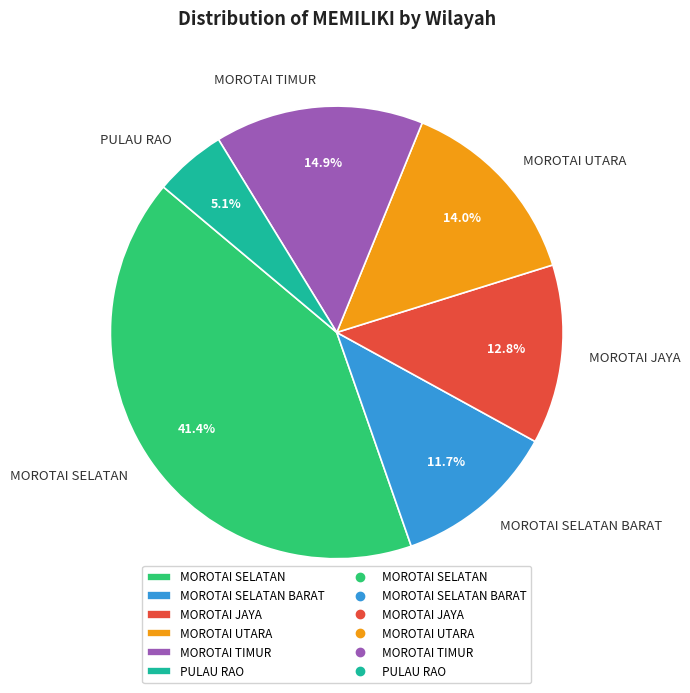

Count the number of slices in the pie.

6